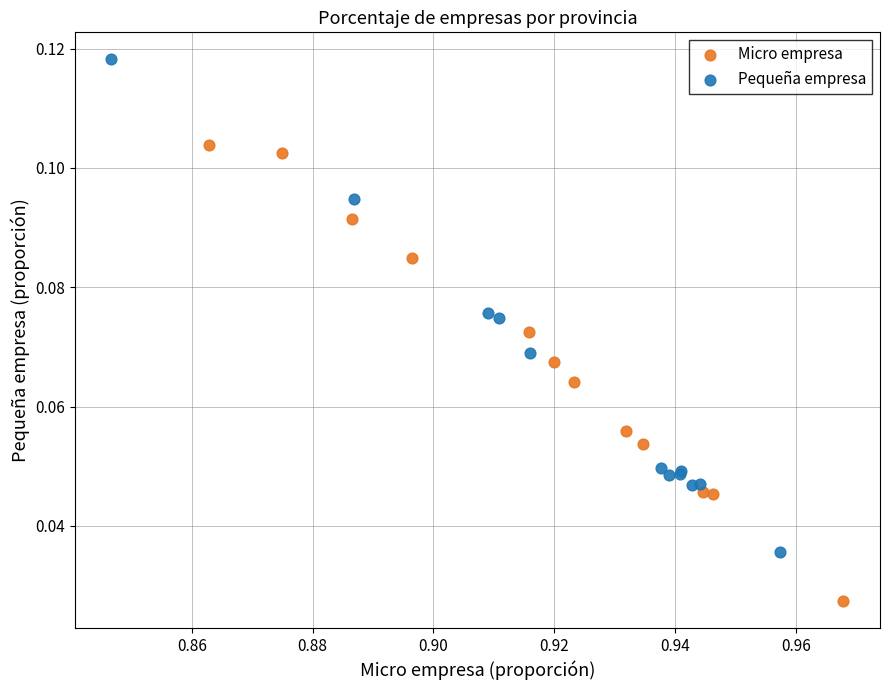

Which series reaches the minimum Y coordinate?

Micro empresa